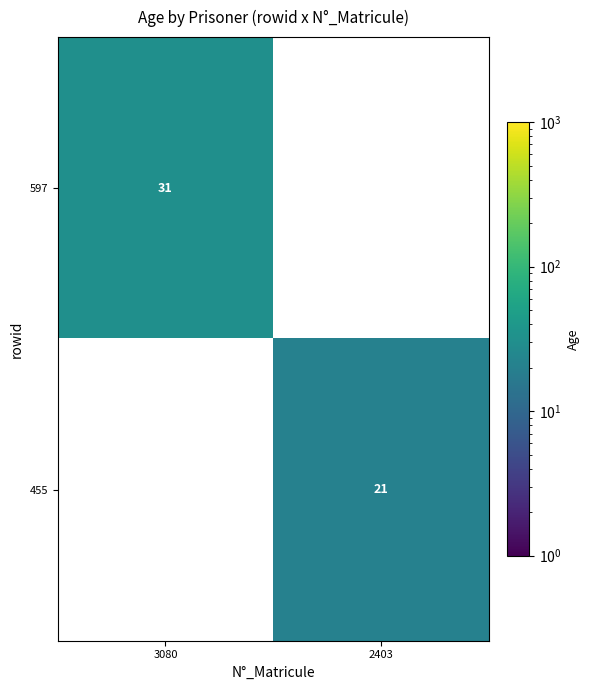

Is it true that 455 equals 36 at 2403?

False